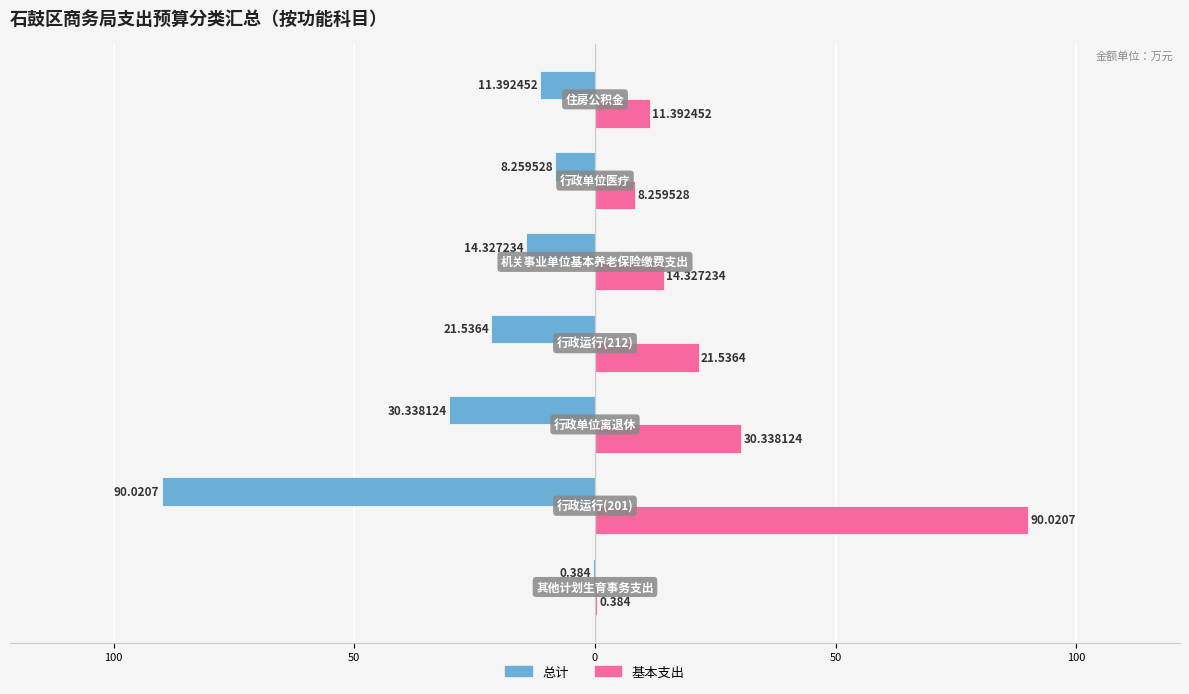

What are all the series names shown in the legend?

总计, 基本支出